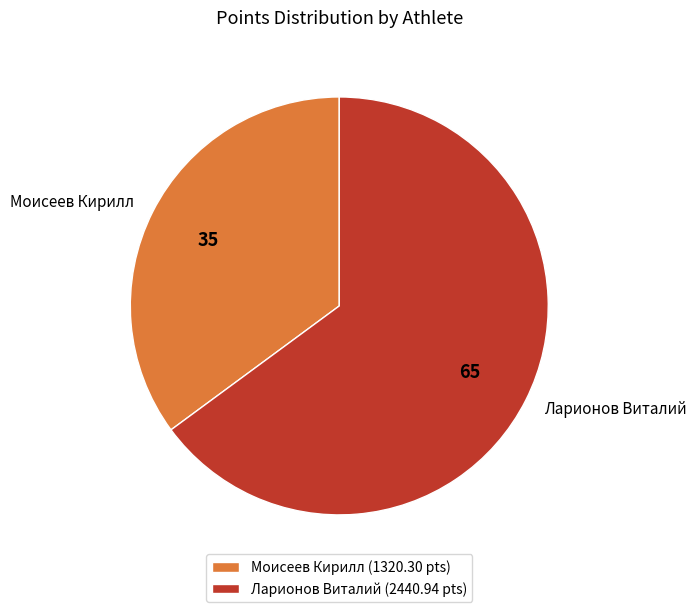

The Ларионов Виталий slice represents 71% of the pie. True or false?

False